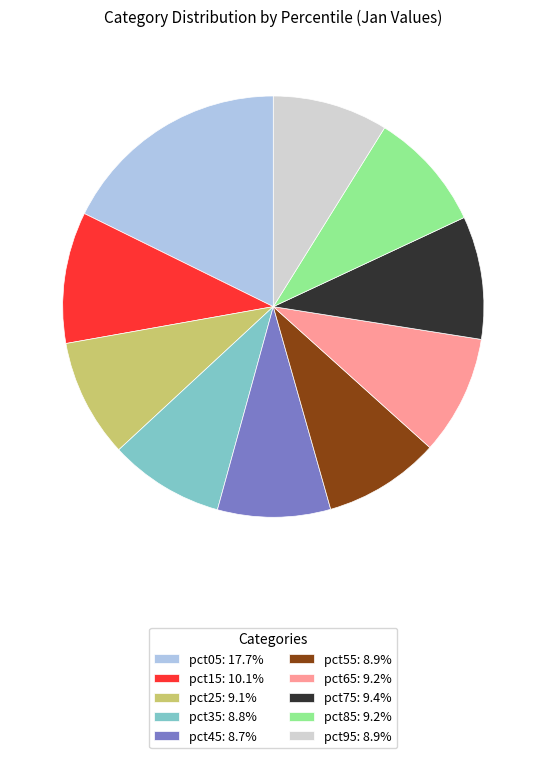

What is the ratio of the value at pct35: 8.8% to the value at pct95: 8.9%?

1.0